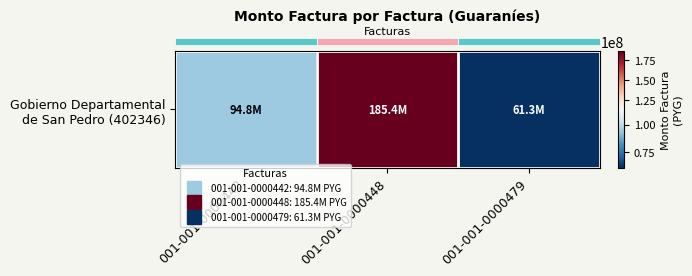

How many data points are less than 94830000?

1